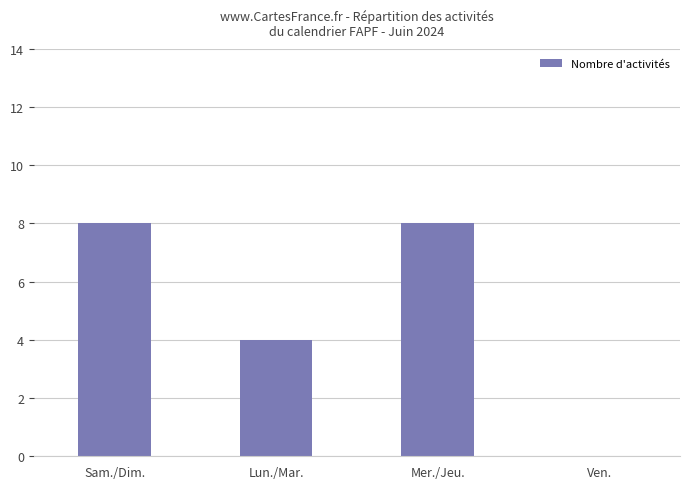

Is it true that the value at Mer./Jeu. is 8?

True